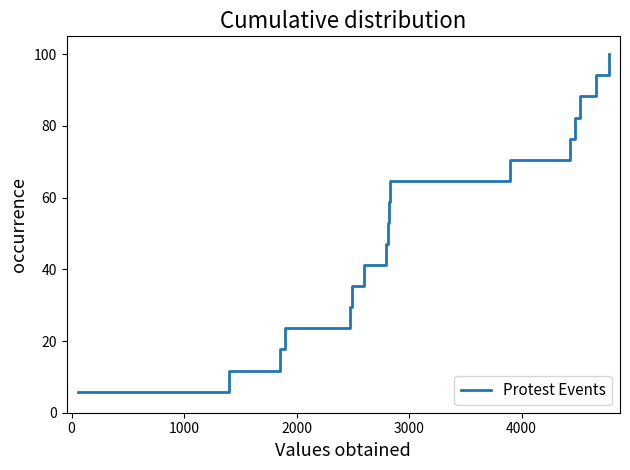

Count the number of categories in the chart.

17